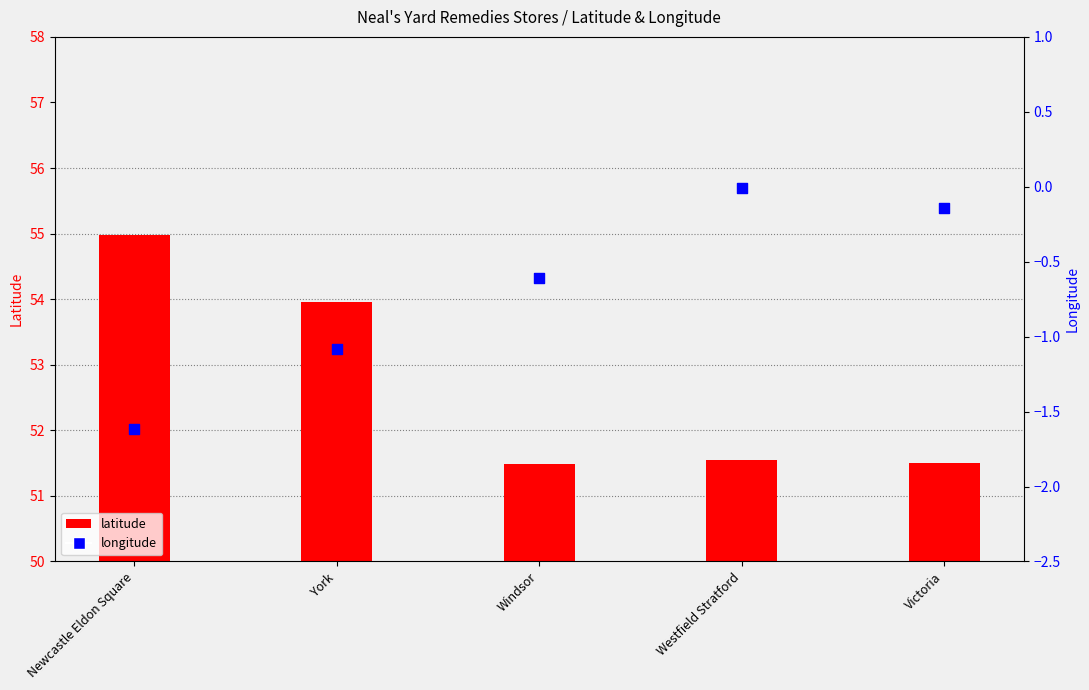

Which series contains the highest Y value?

latitude